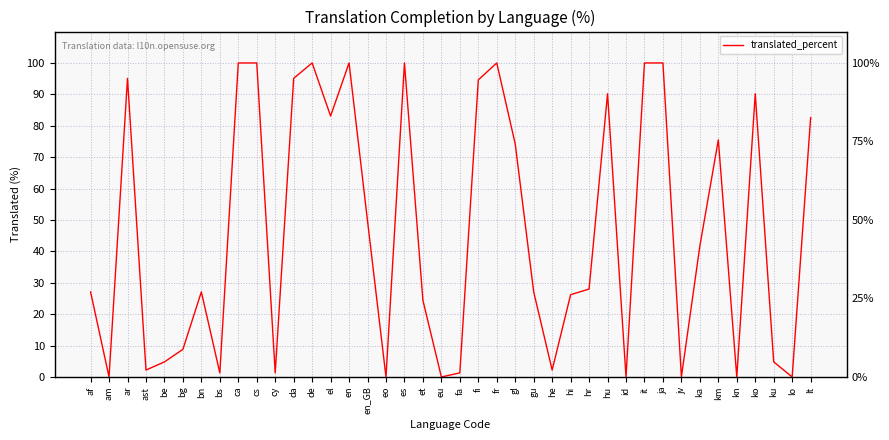

At which category does the data reach its first local valley?

am